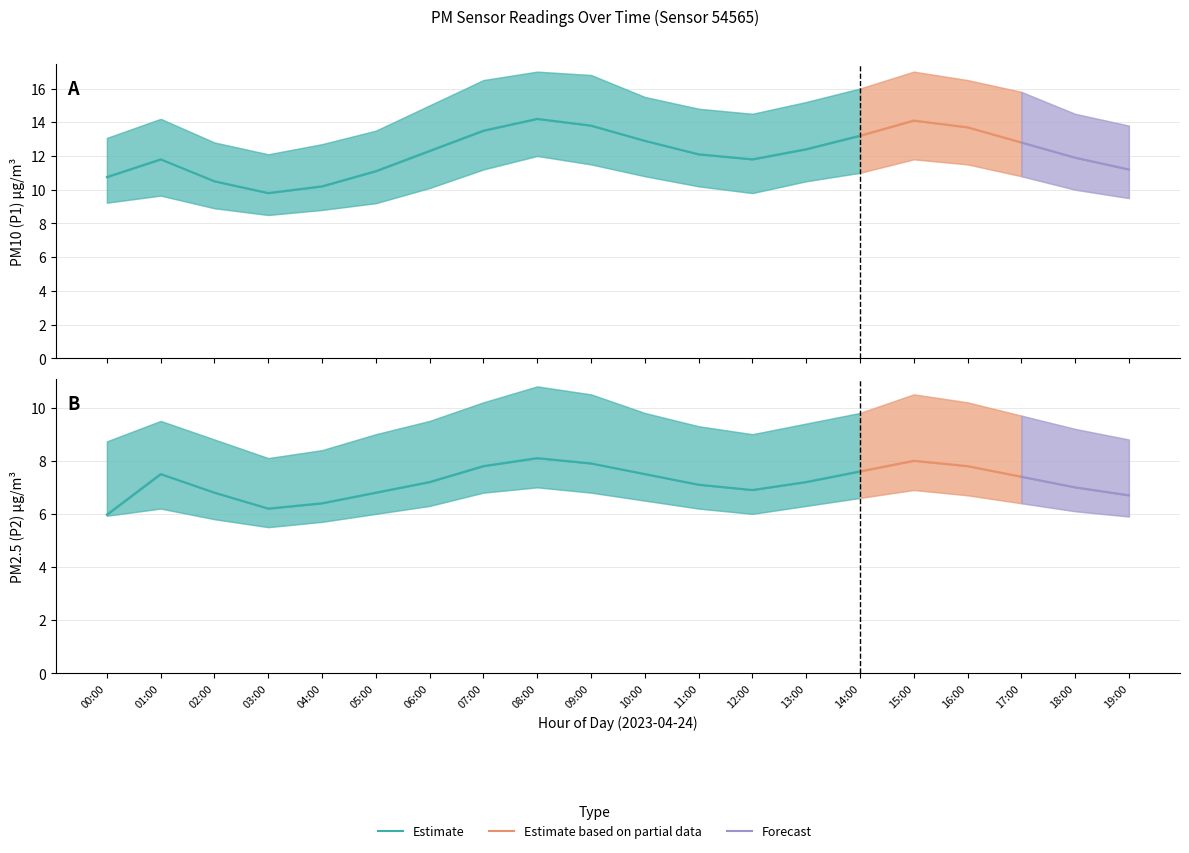

True or false: P1_upper and P2_upper cross at least once.

False